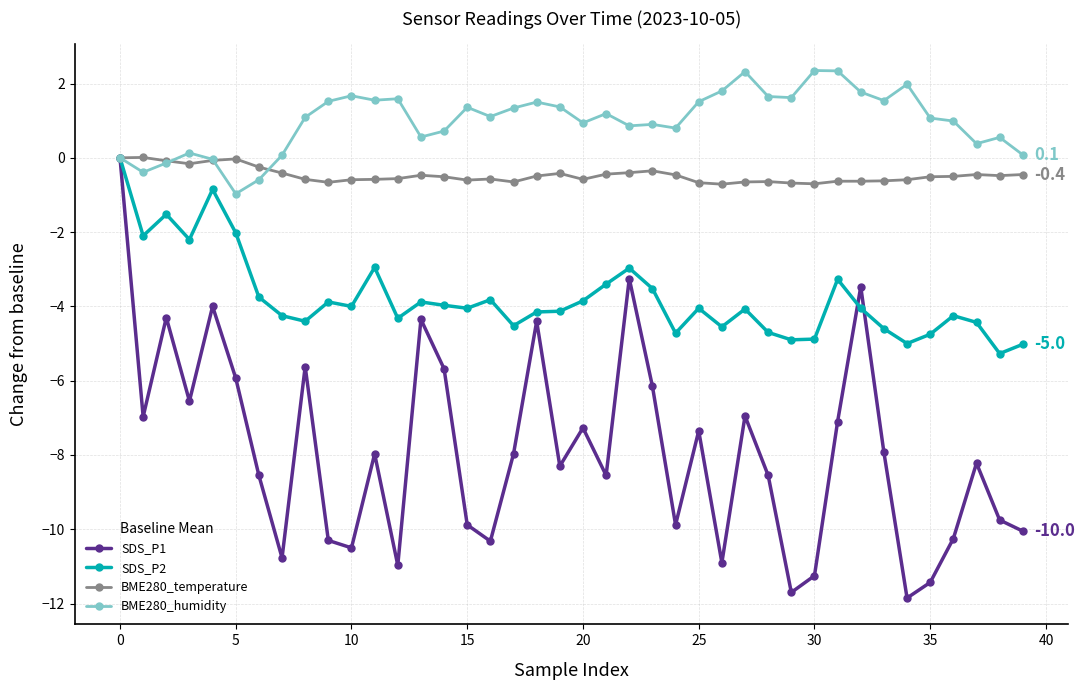

List the series in order of their overall mean, highest first.

BME280_humidity, BME280_temperature, SDS_P2, SDS_P1